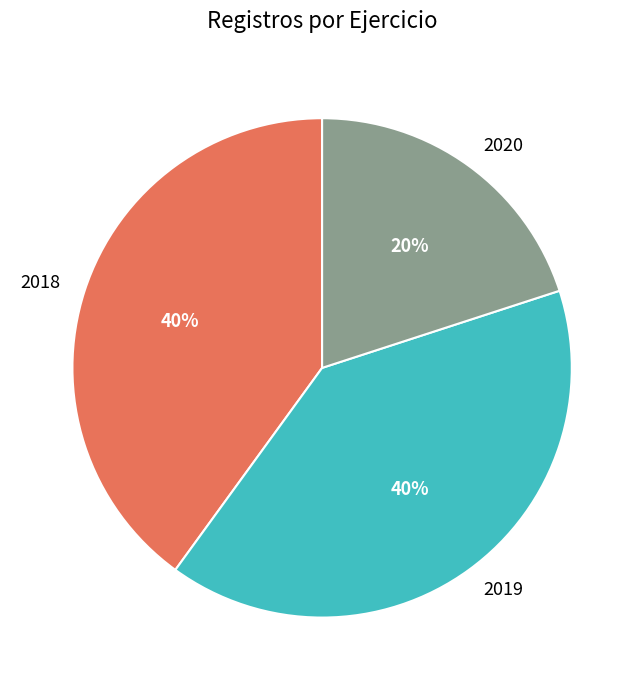

To the nearest percent, what is the combined percentage of 2019 and 2018?

80%